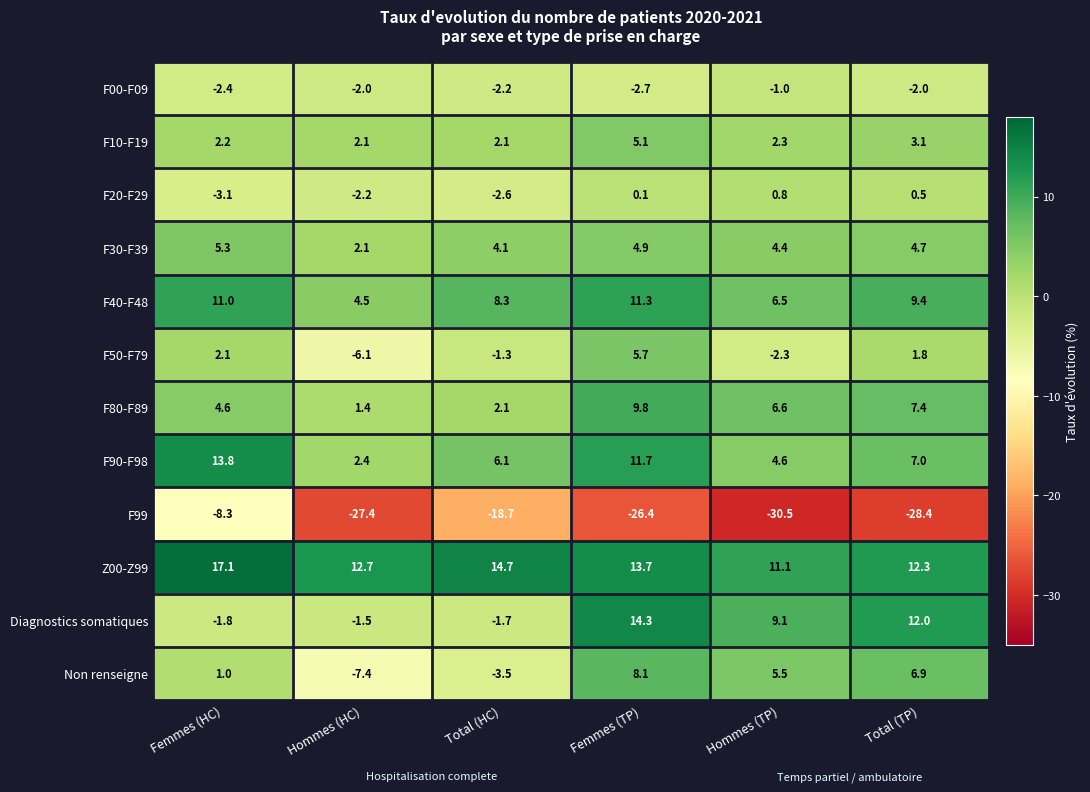

How many values in Diagnostics somatiques are below zero?

3